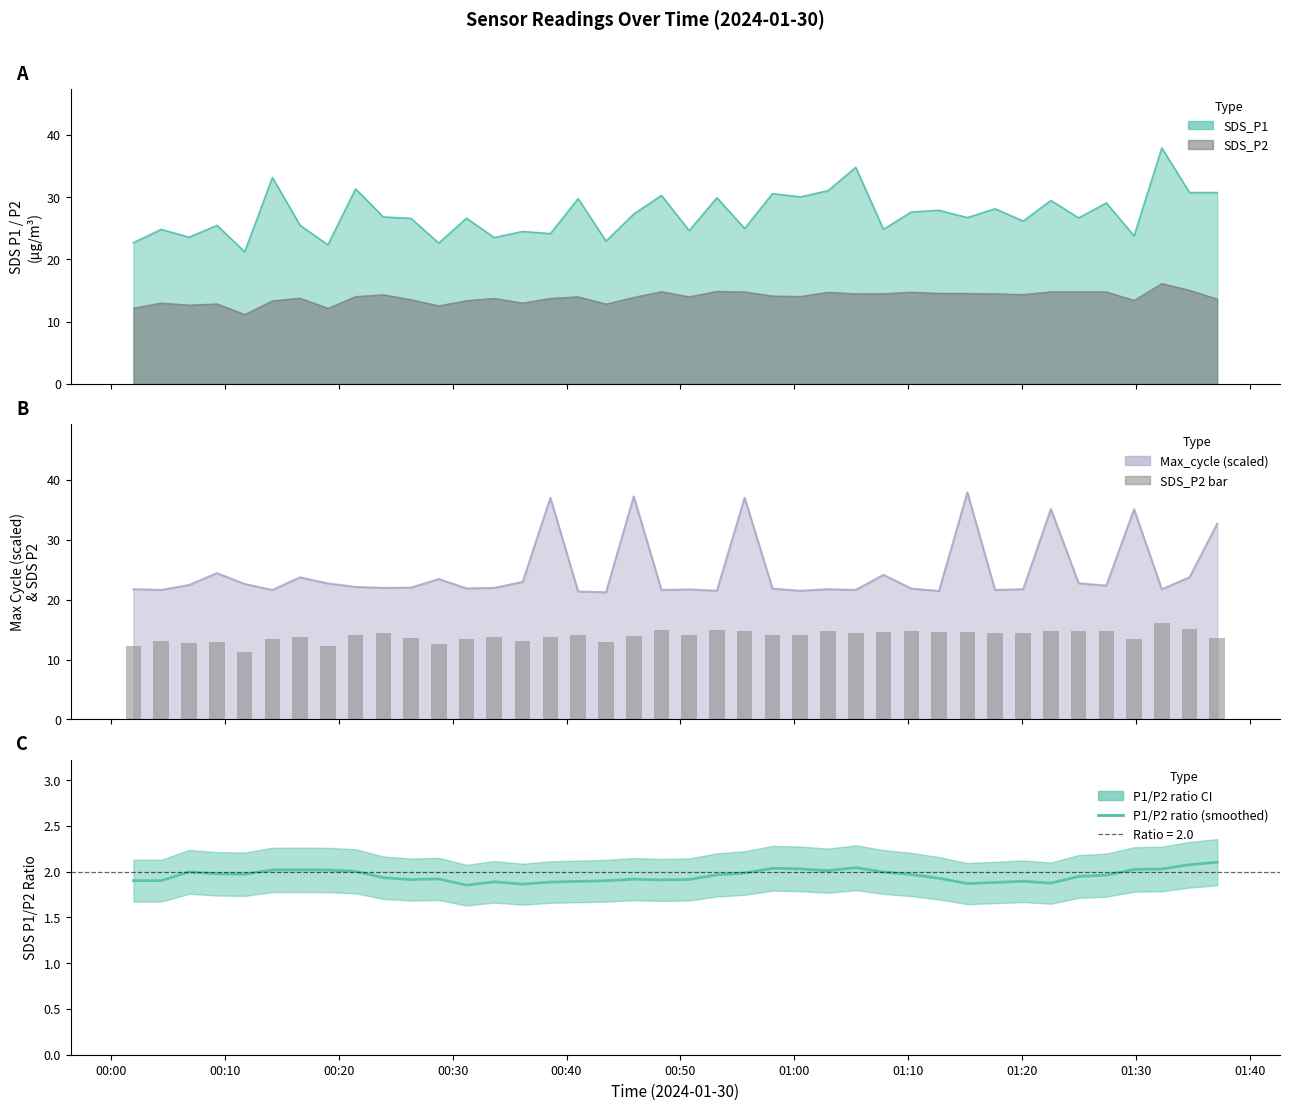

Are the bars grouped side by side (vs. stacked)?

No